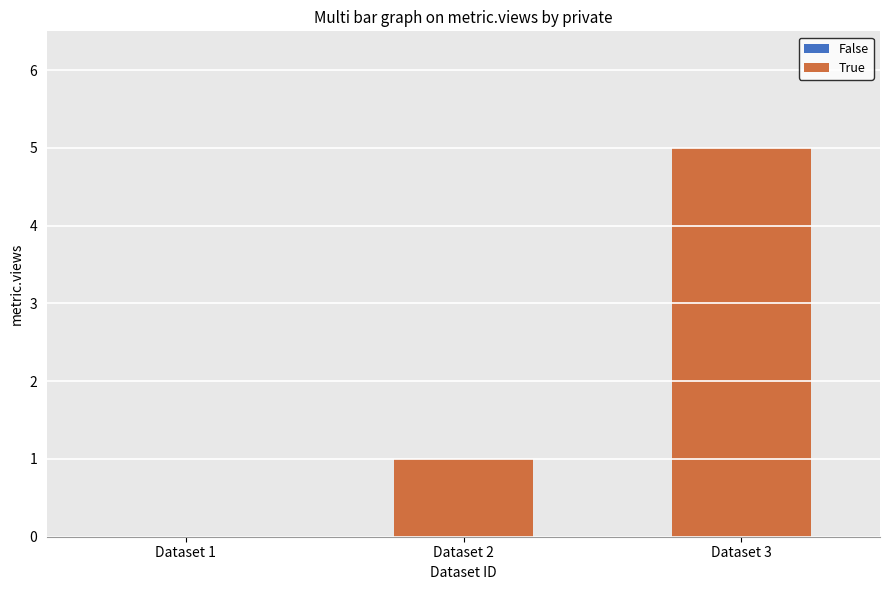

Is it true that the value at Dataset 1 is 3?

False